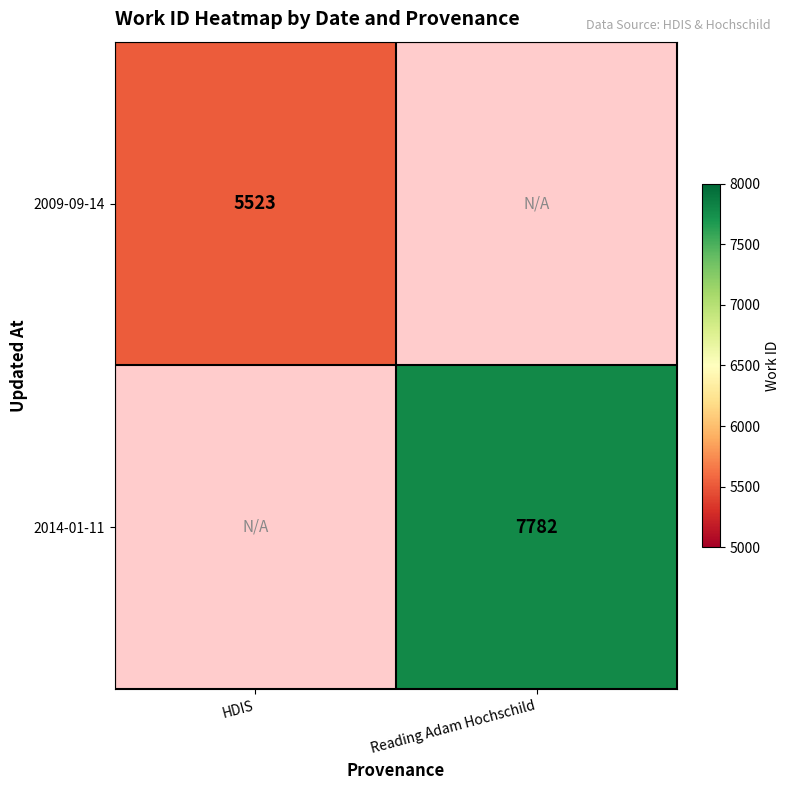

Is it true that 2009-09-14 equals 5523 at HDIS?

True